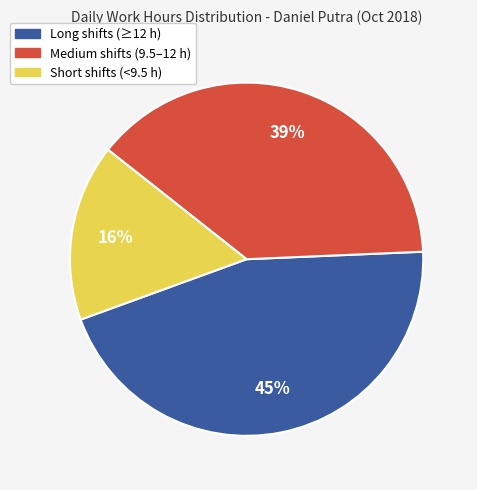

Does any single category account for the majority?

No